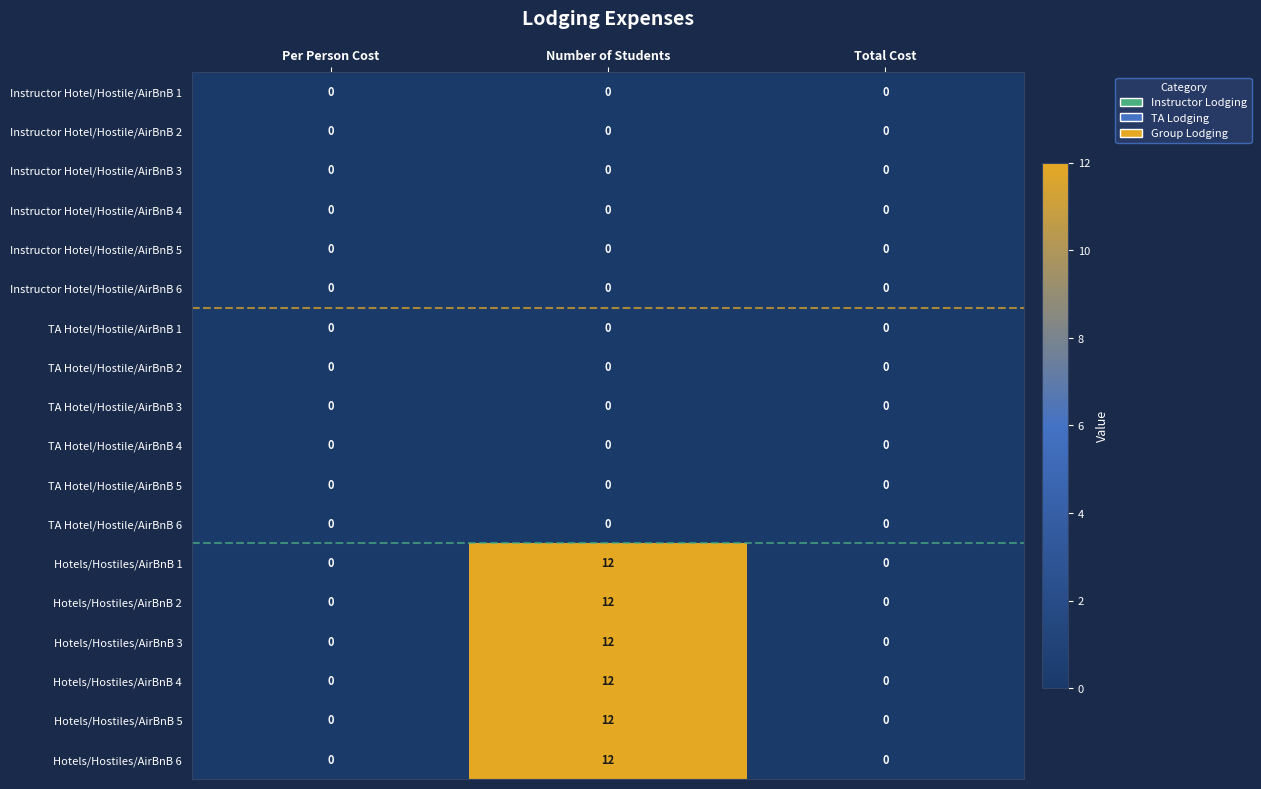

How many categories are shown in the chart?

3